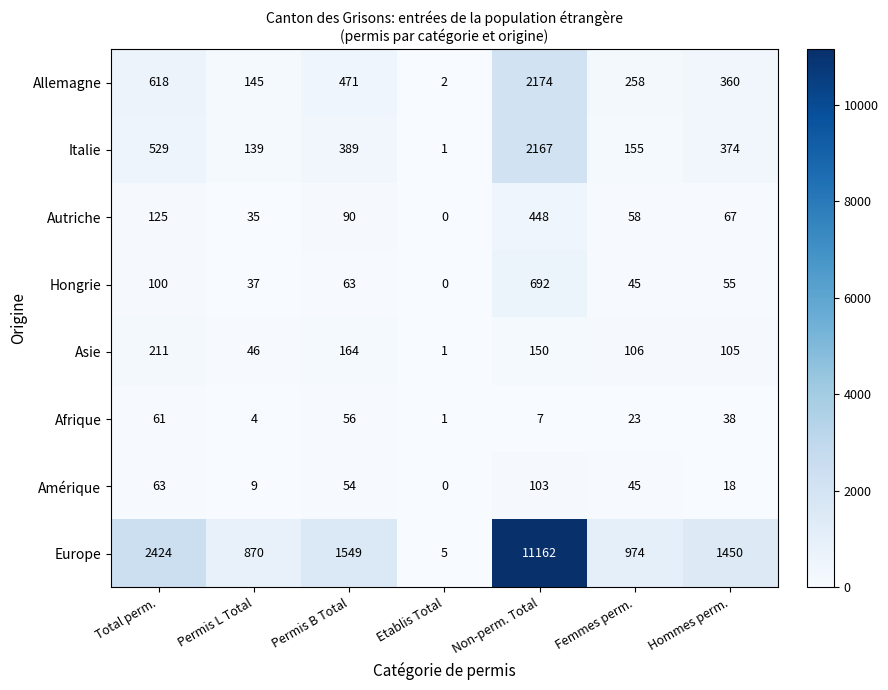

True or false: Autriche has a value of 67 at Hommes perm..

True